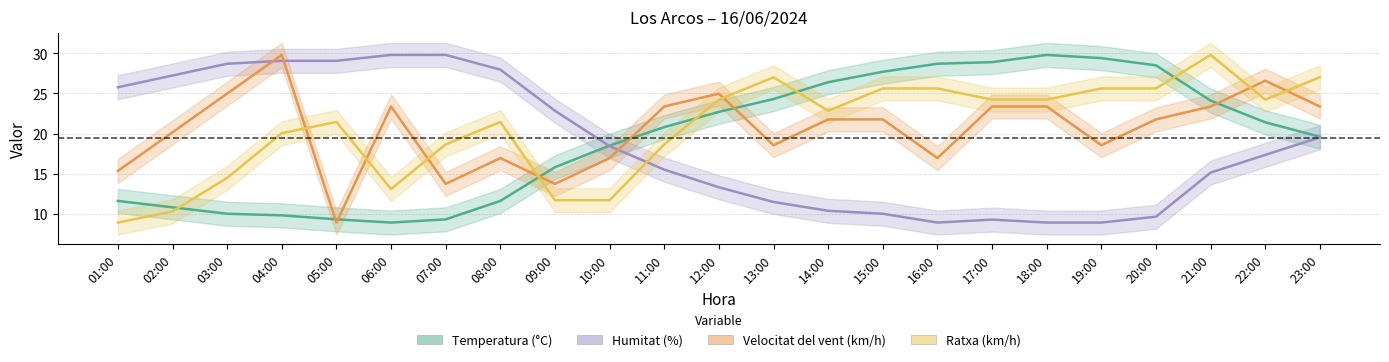

Between 05:00 and 21:00, which series saw the biggest shift?

Temperatura (°C)